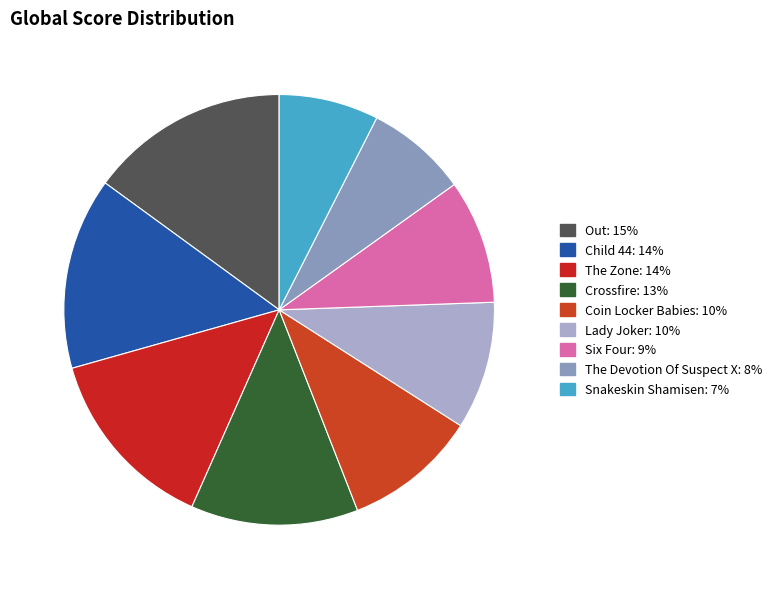

True or false: Lady Joker accounts for 1% of the total.

False